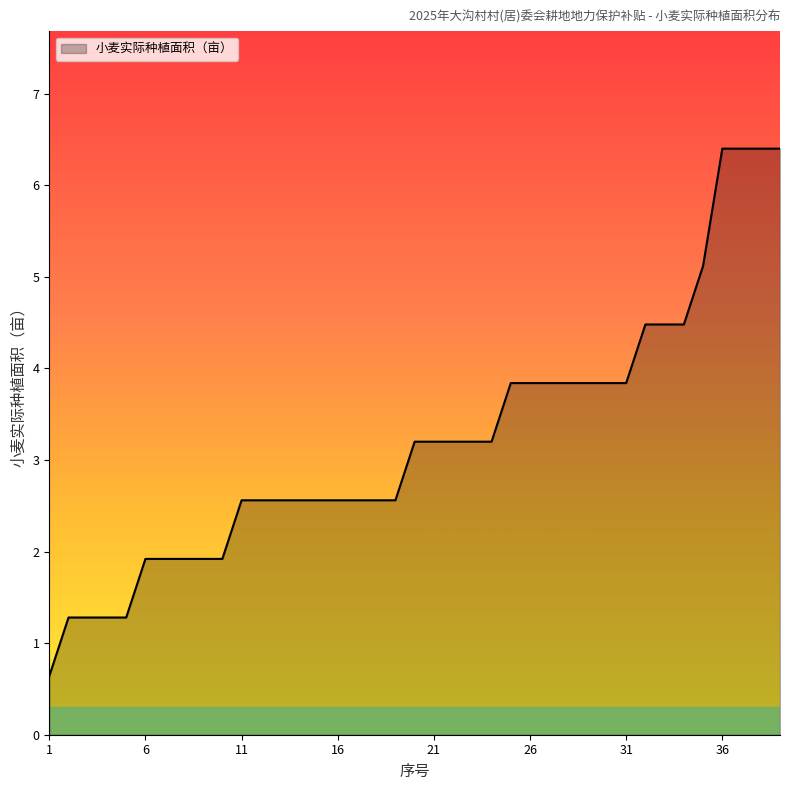

What is the maximum value shown in the chart?

6.4